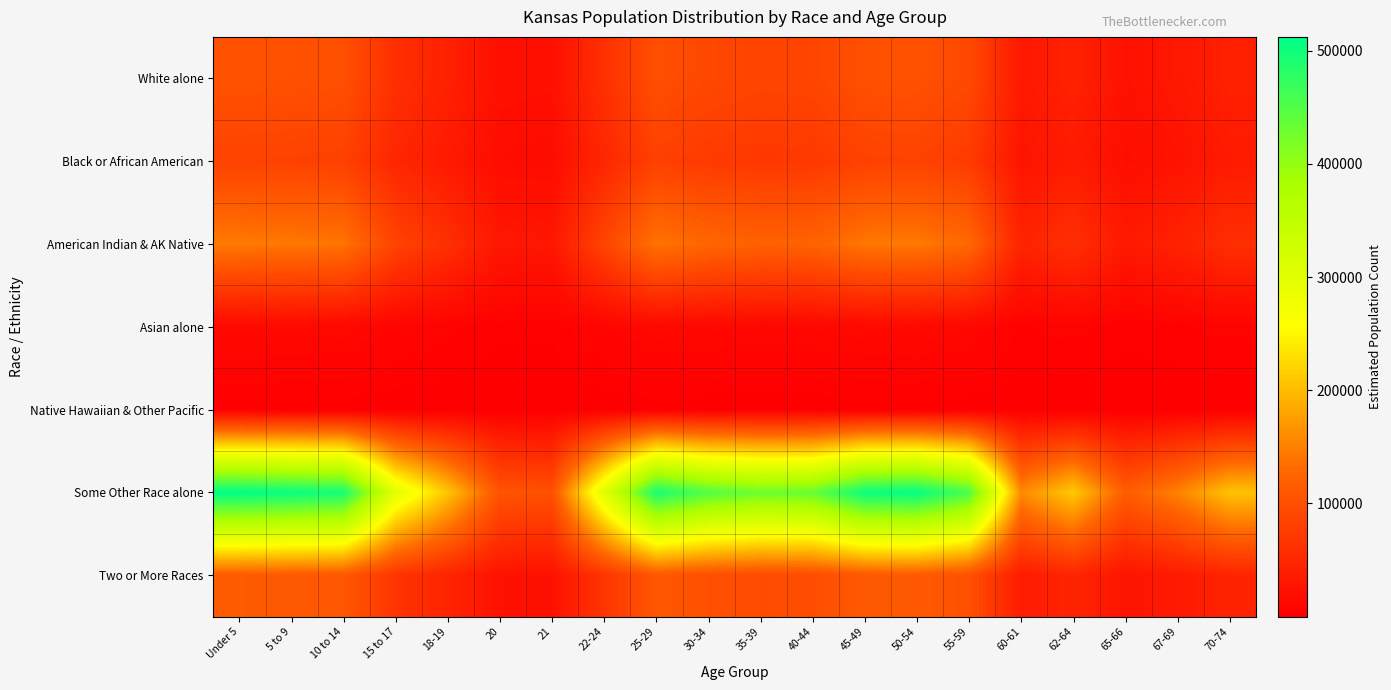

What is the difference between the highest and lowest values at 40-44?

434191.1